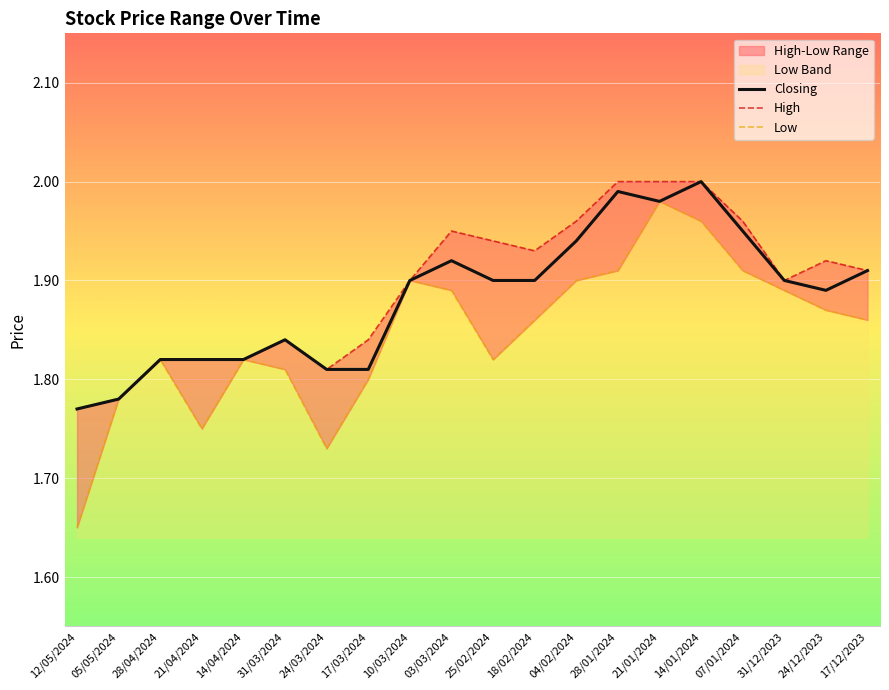

What is the sum of all High values?

37.9